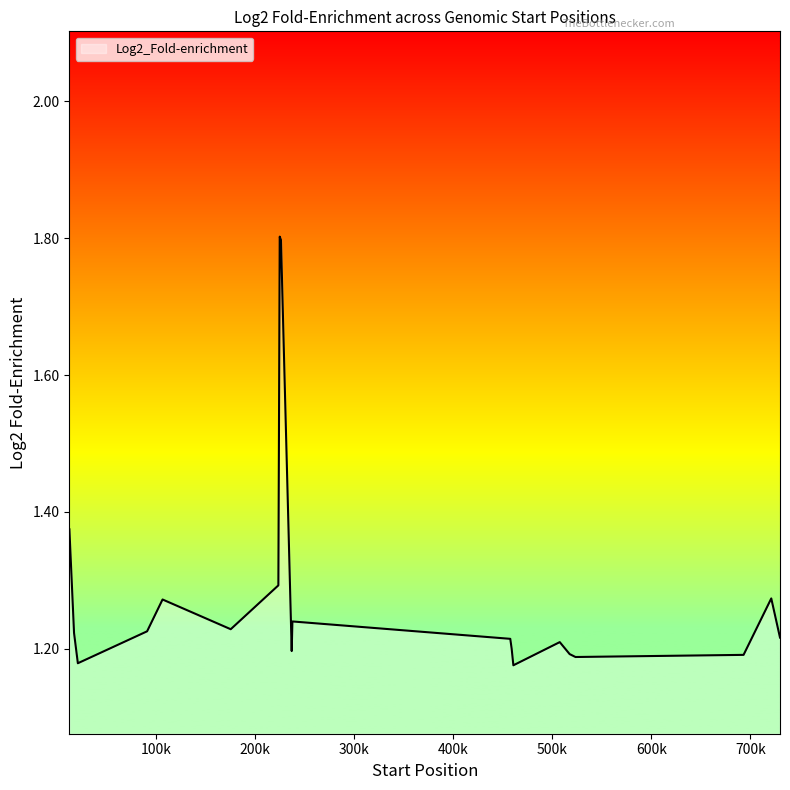

What is the difference between the maximum and minimum values?

0.6